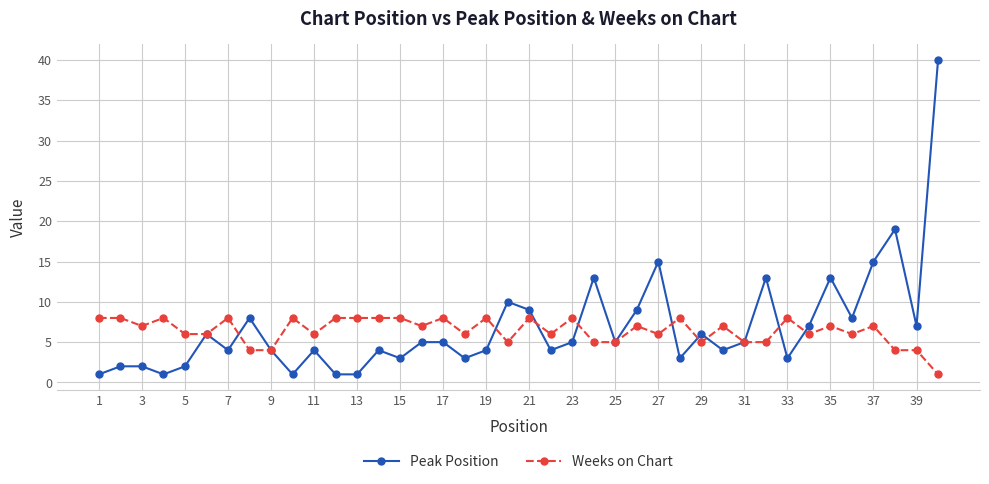

What is the value of the Weeks on Chart point at the 31st from the left?

5